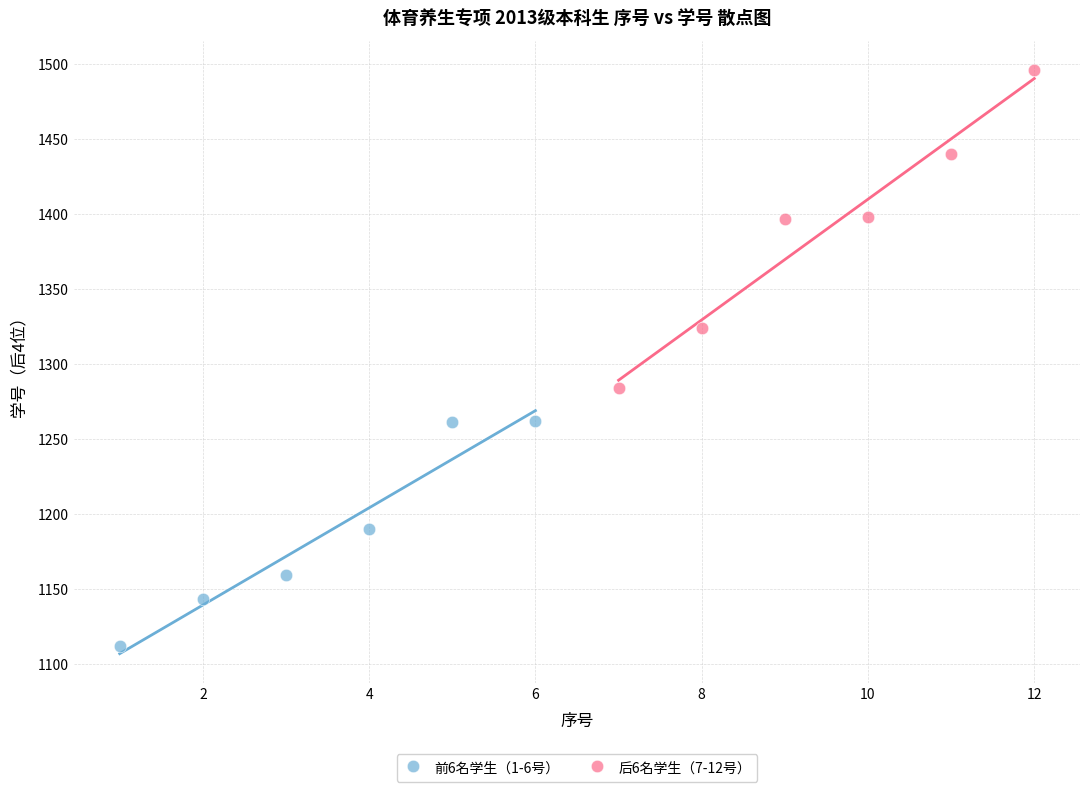

Which series reaches the maximum Y coordinate?

后6名学生（7-12号）